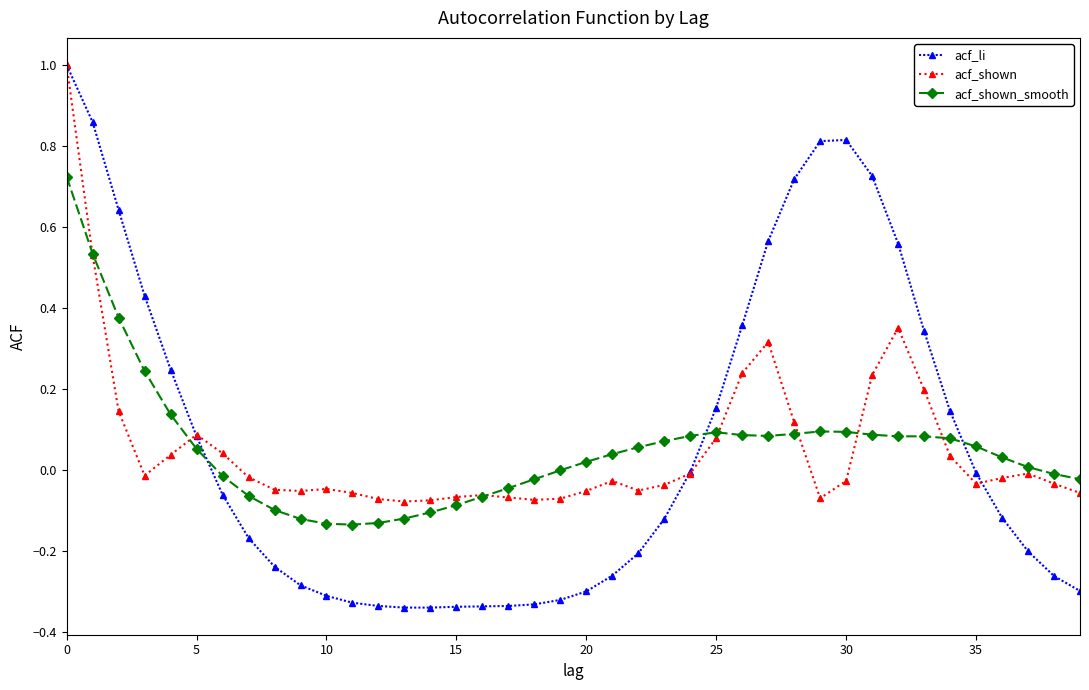

Which series has the widest spread of values?

acf_li